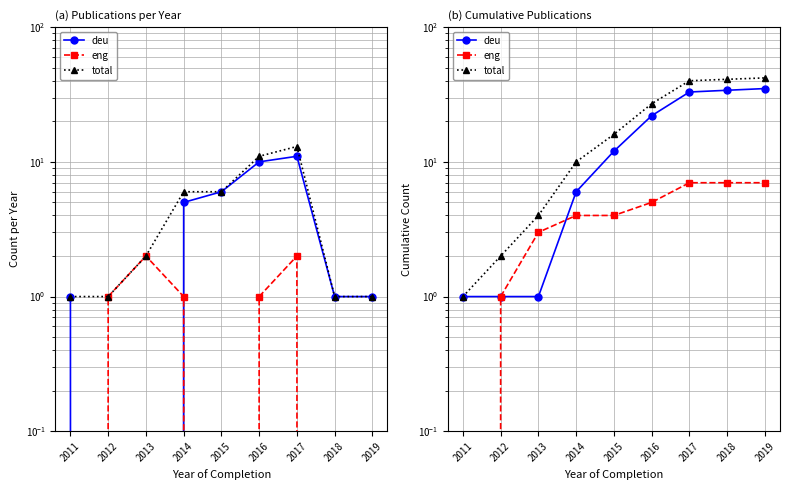

True or false: total has a value of 5 at 2015.

False